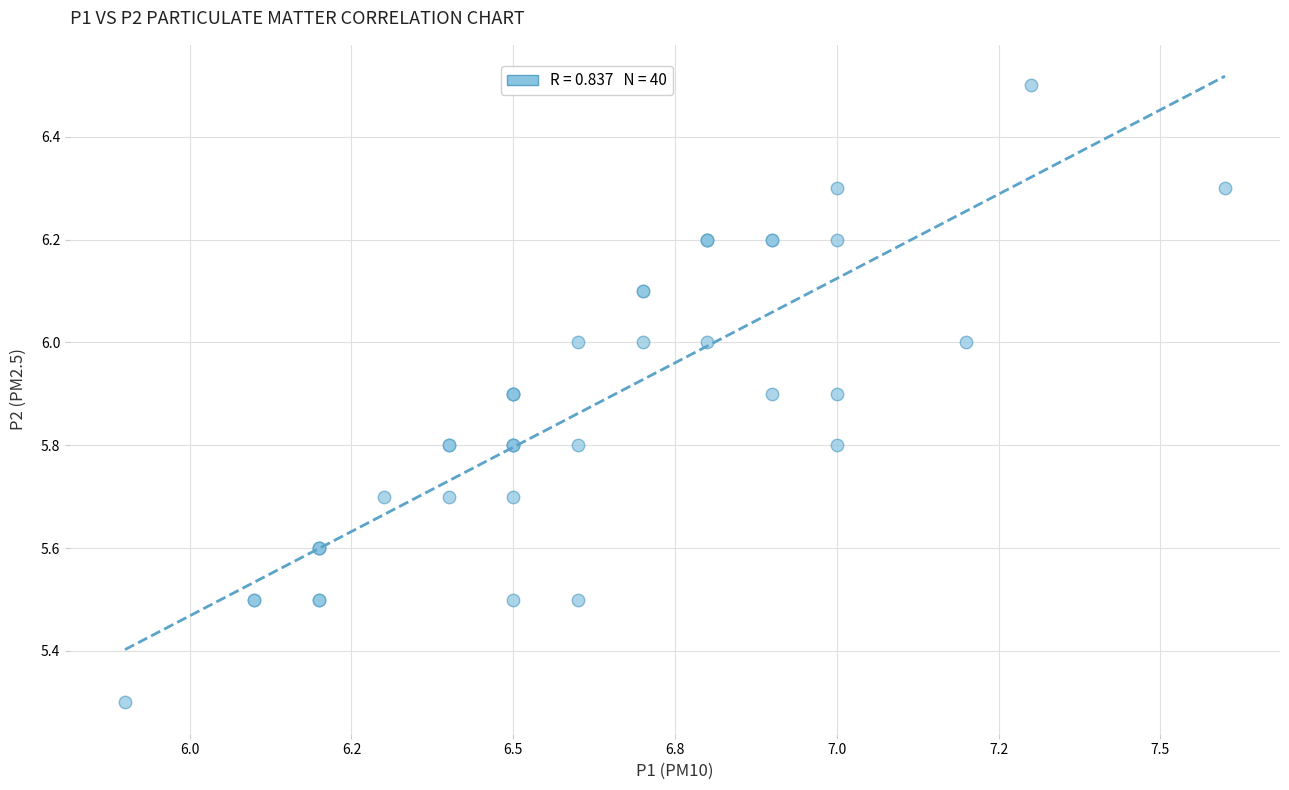

What Y value in the scatter plot is closest to 5?

5.3